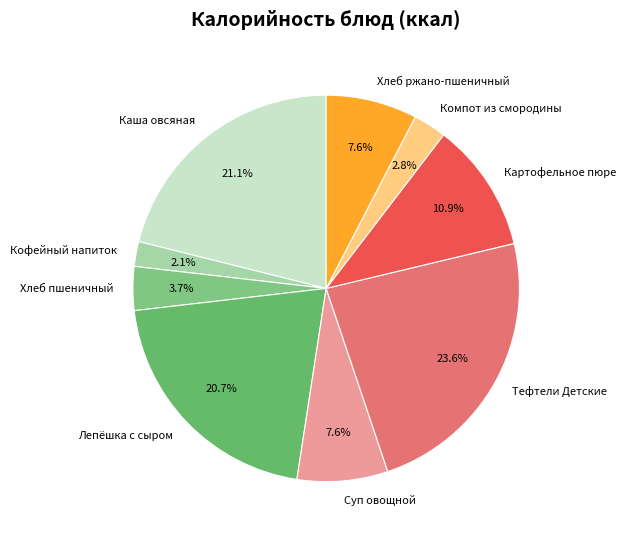

To the nearest percent, what portion does Компот из смородины represent?

3%